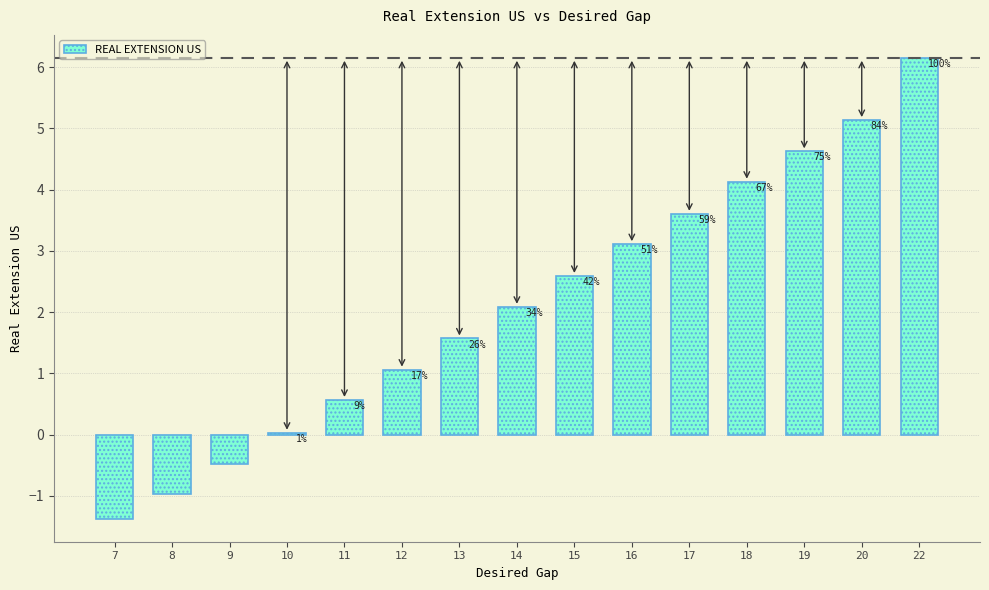

How many bars are there in total?

15